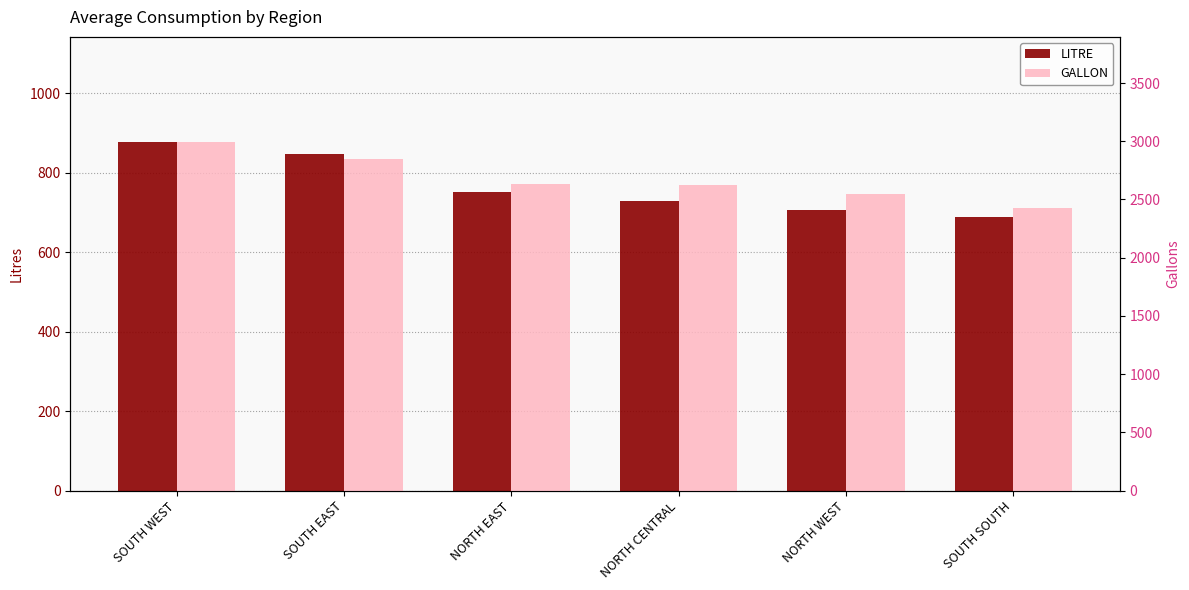

Rank the categories by LITRE value from lowest to highest.

SOUTH SOUTH, NORTH WEST, NORTH CENTRAL, NORTH EAST, SOUTH EAST, SOUTH WEST